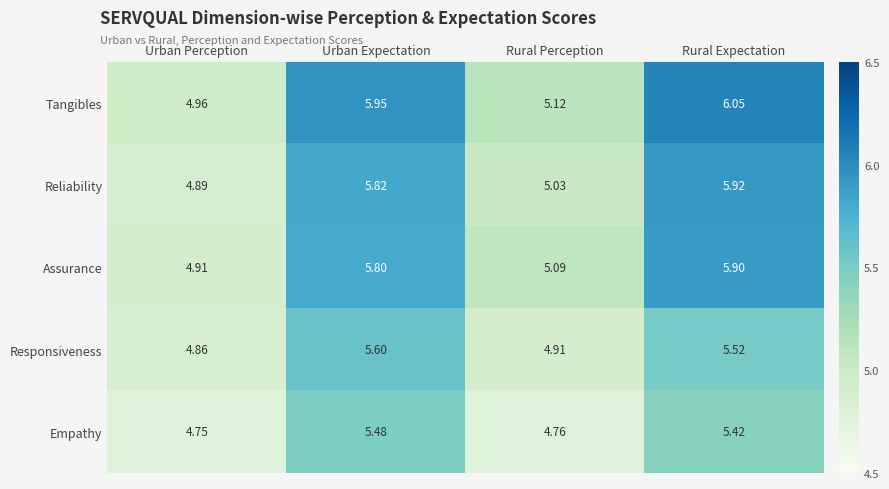

At Rural Perception, list the series in order from smallest to largest.

Empathy, Responsiveness, Reliability, Assurance, Tangibles